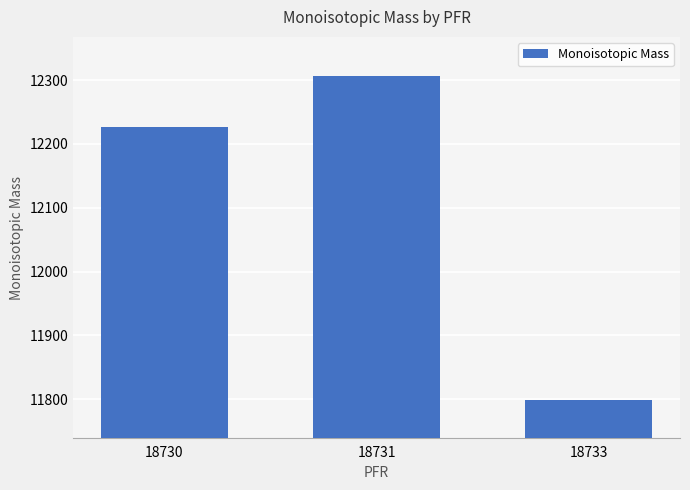

How many data points are above 12226?

2